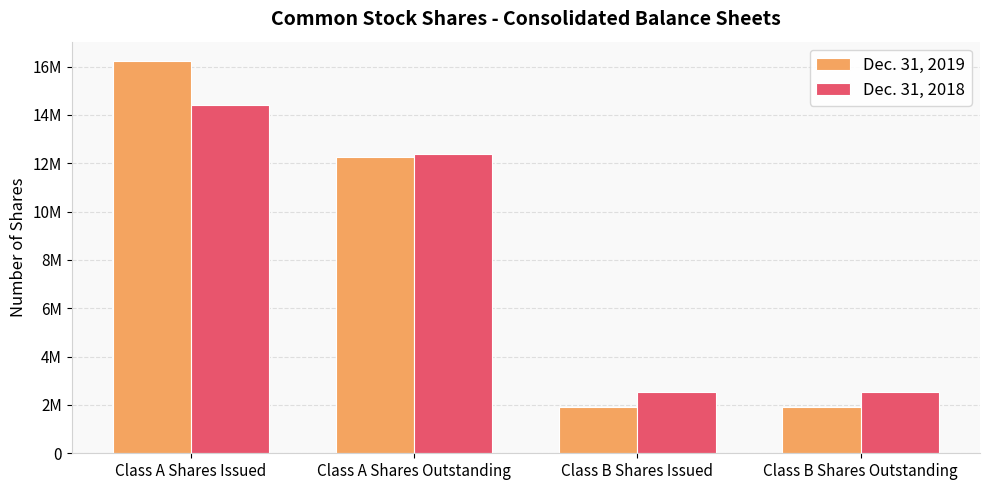

Does the chart contain any negative values?

No